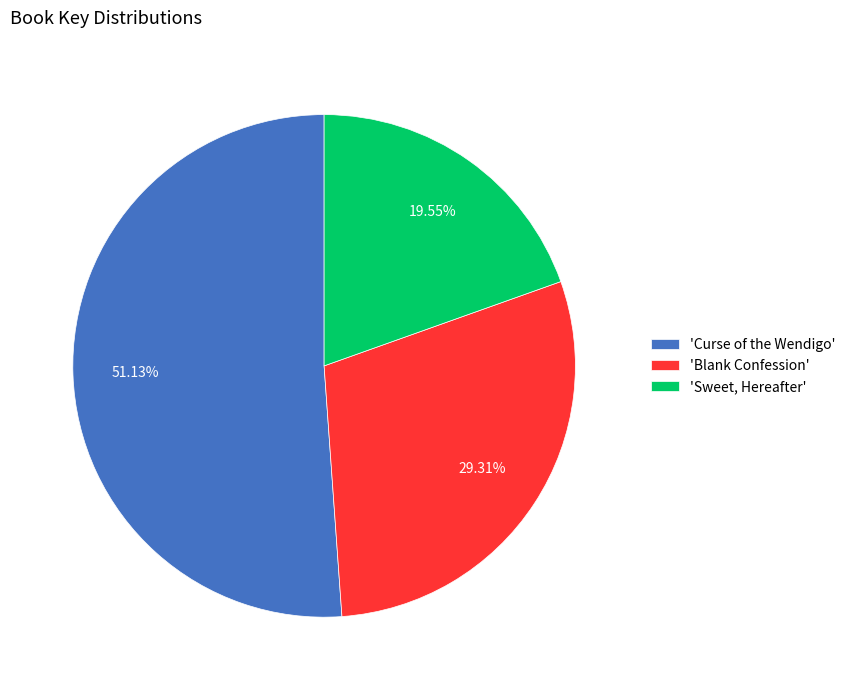

How many slices are in this pie chart?

3